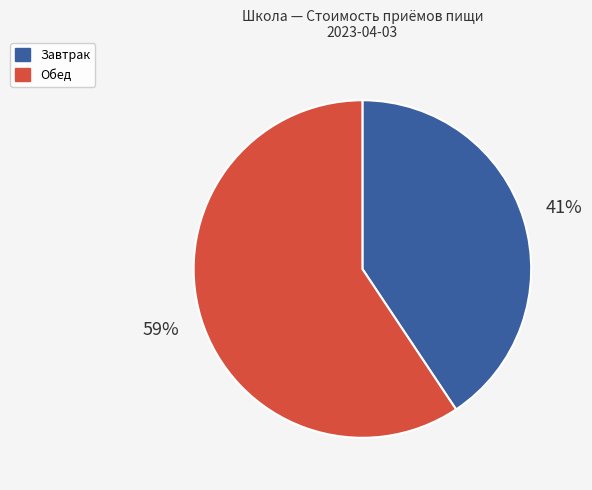

Rank the categories by value from highest to lowest.

Обед, Завтрак